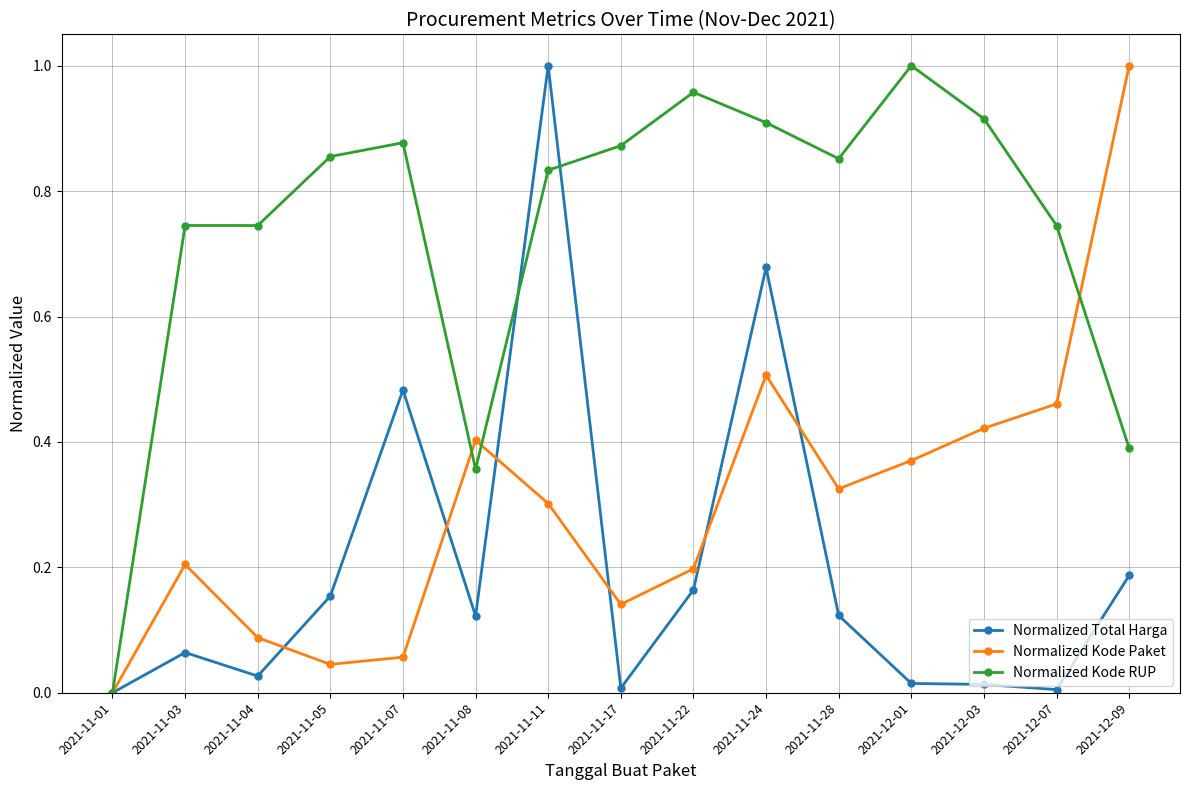

What is the sum of all Normalized Kode Paket values?

4.5